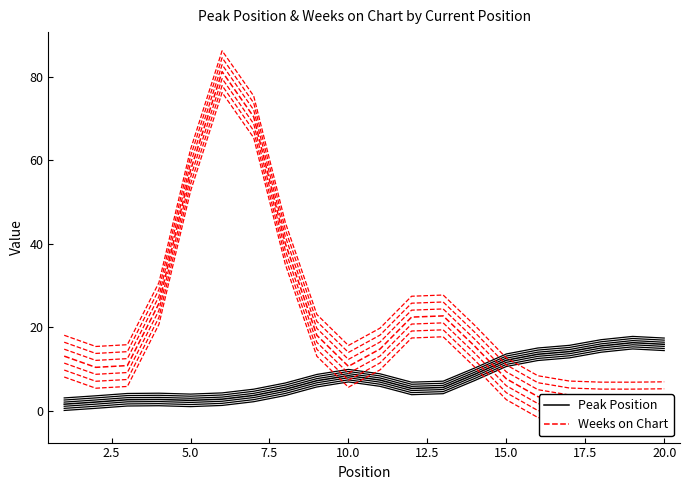

Reading right to left, extract all data points from this chart.

Peak Position: 15.9	16.3	15.5	14.2	13.5	12.1	8.7	5.6	5.3	7.3	8.4	7.2	5.1	3.7	2.8	2.5	2.7	2.6	2.1	1.6
Weeks on Chart: 1.9	1.8	1.8	2.1	3.4	7.6	15.5	22.7	22.4	14.8	10.6	18.1	40.1	70.4	81.2	57.6	25.7	10.8	10.4	13.1